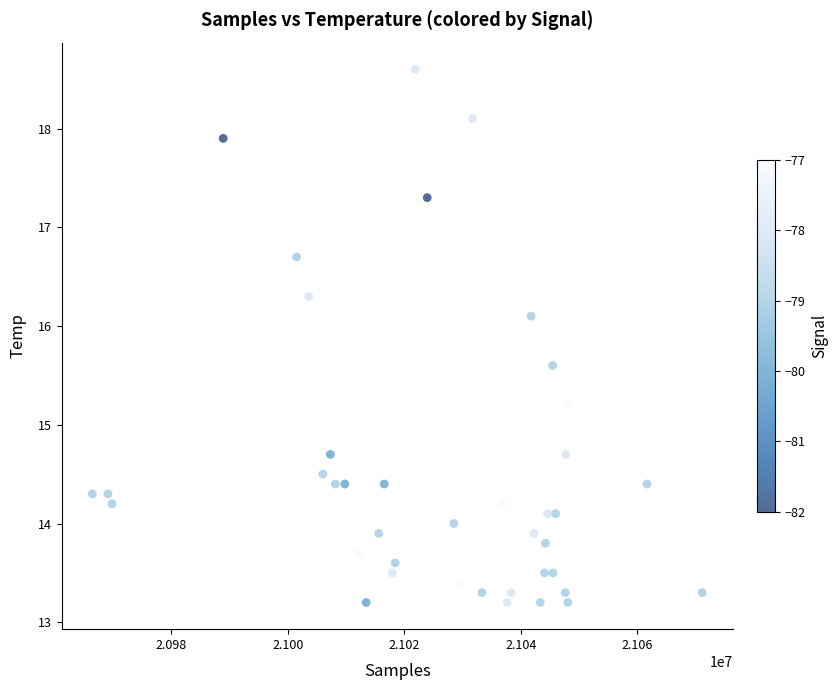

What is the range of X values (max minus min)?

104651.0